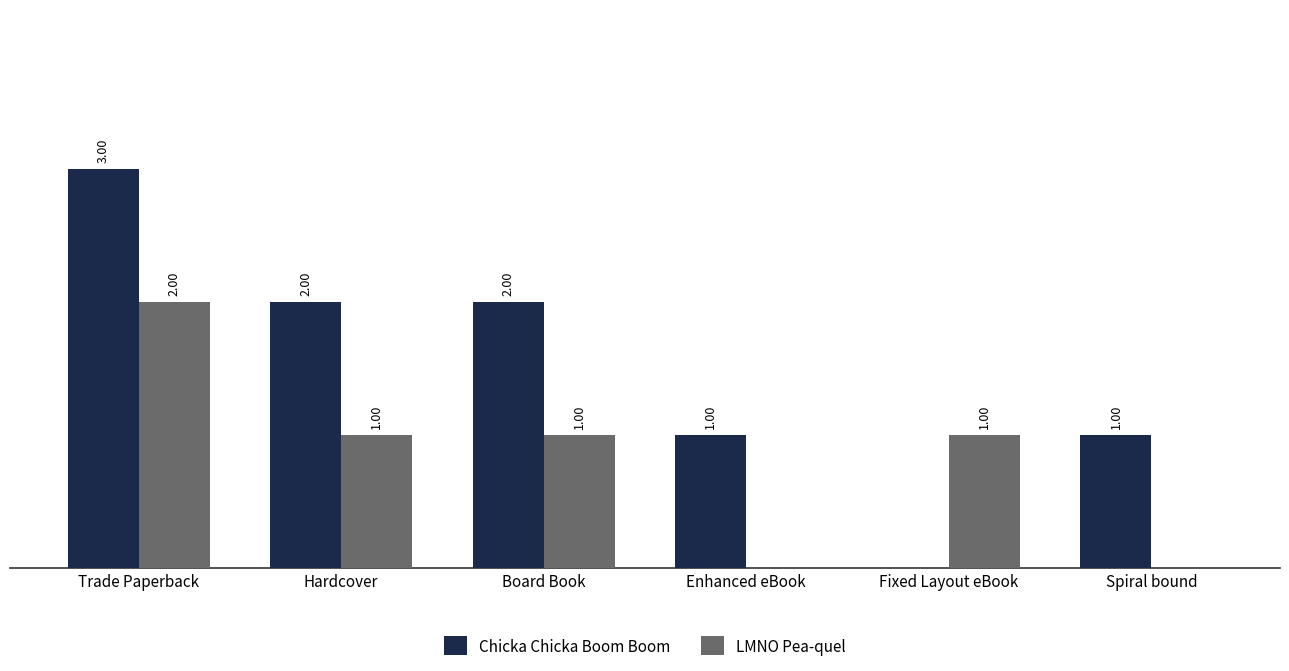

Where does the Chicka Chicka Boom Boom series first go above 2?

Trade Paperback